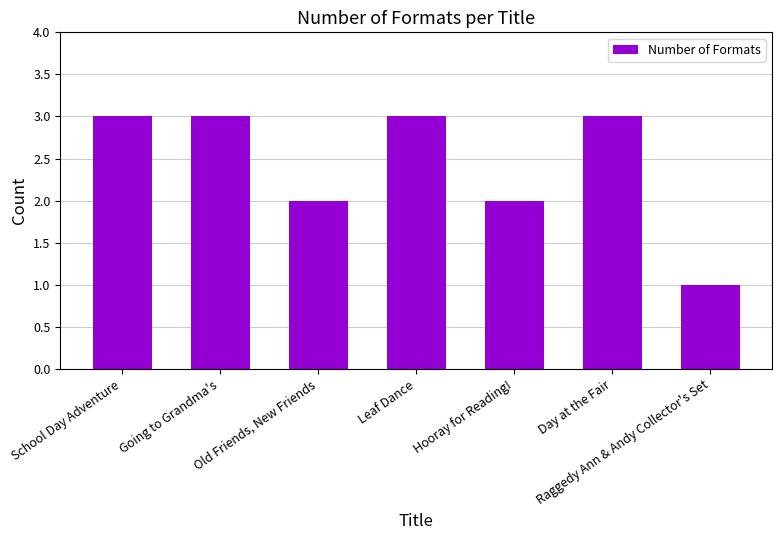

Does the chart contain stacked bars?

No